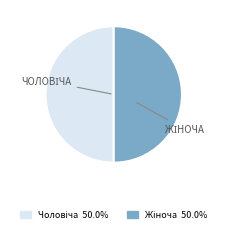

To the nearest percent, what is the average slice percentage?

50%